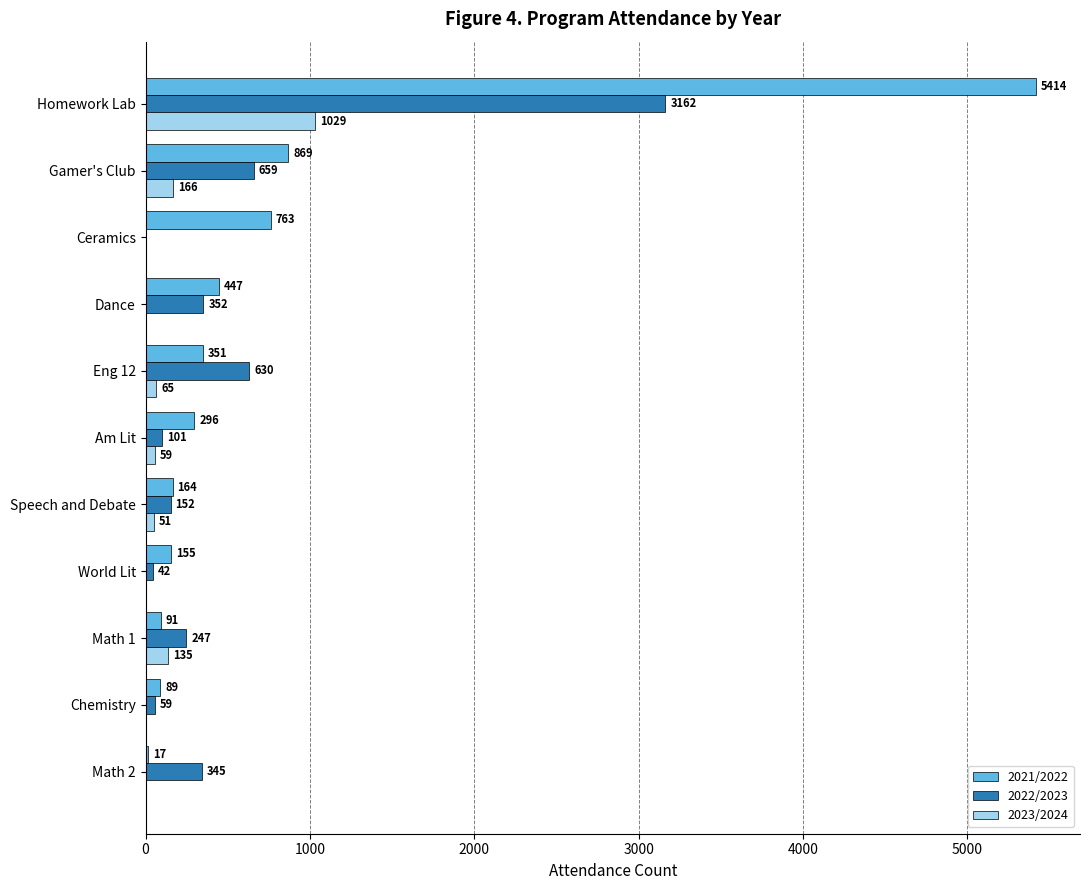

Read the 2022/2023 value at Eng 12, to the nearest 50.

650